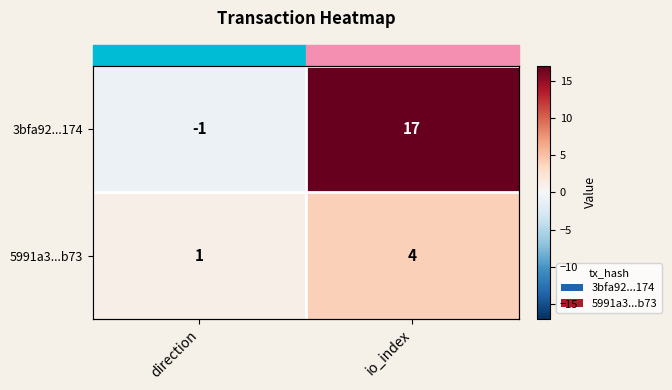

Is it true that 5991a3...b73 equals 2 at direction?

False